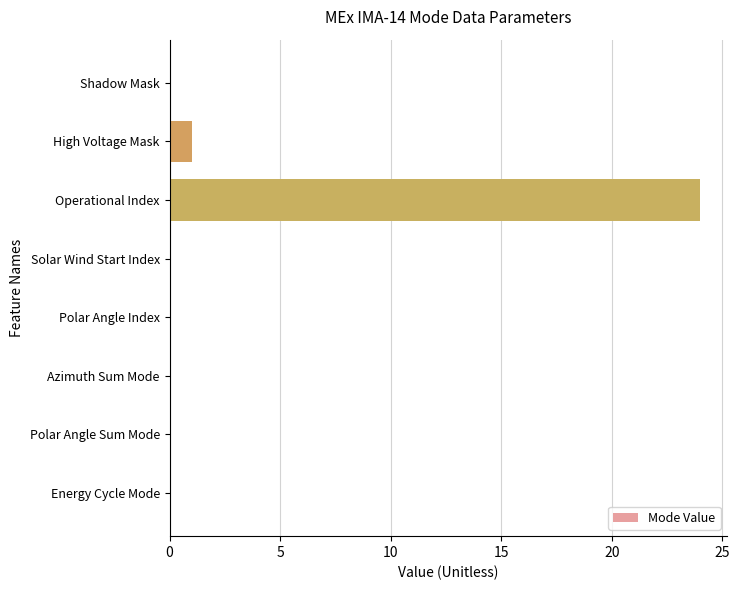

Reading bottom to top, extract all data points from this chart.

Energy Cycle Mode=0	Polar Angle Sum Mode=0	Azimuth Sum Mode=0	Polar Angle Index=0	Solar Wind Start Index=0	Operational Index=24	High Voltage Mask=1	Shadow Mask=0